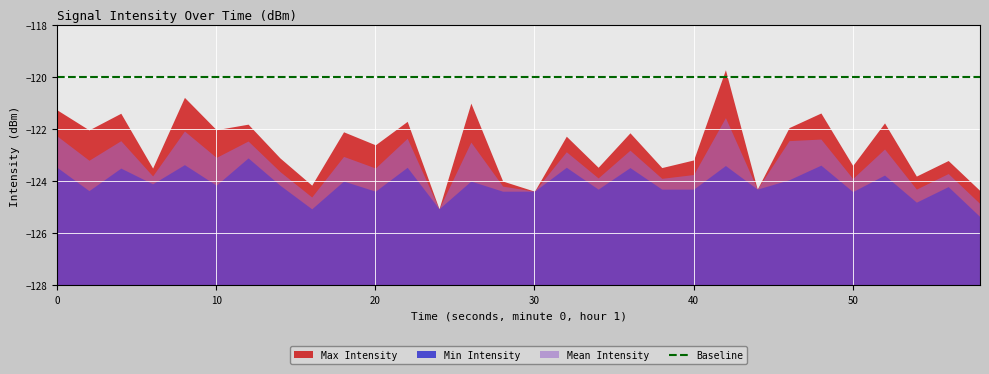

True or false: Min Intensity and Baseline intersect in this chart.

False